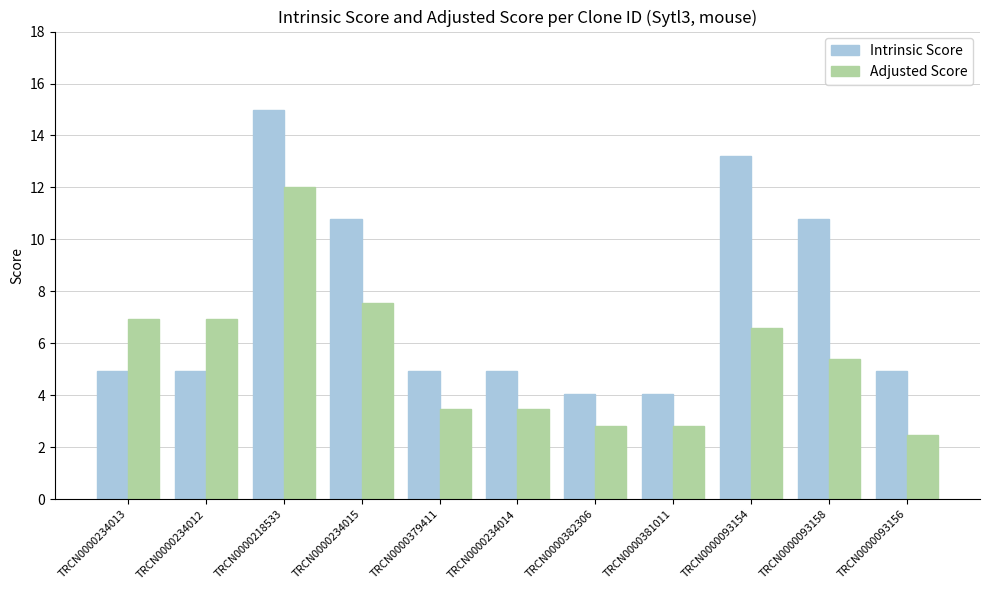

What is the label of the 1st bar from the right?

TRCN0000093156